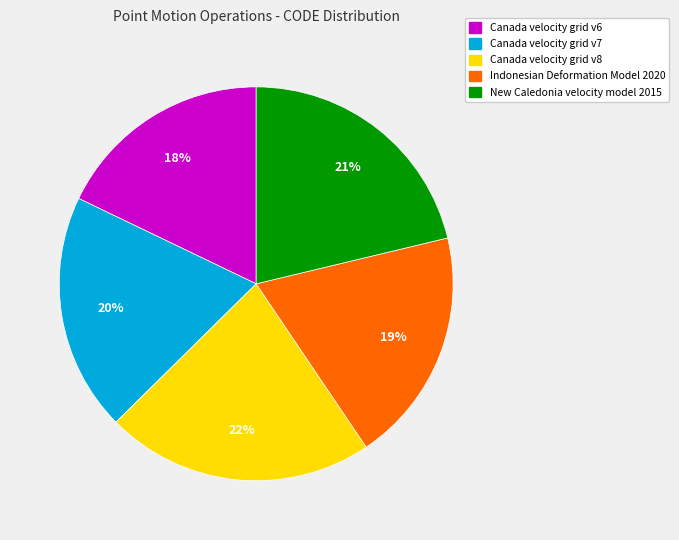

To the nearest percent, what portion does Indonesian Deformation Model 2020 represent?

19%